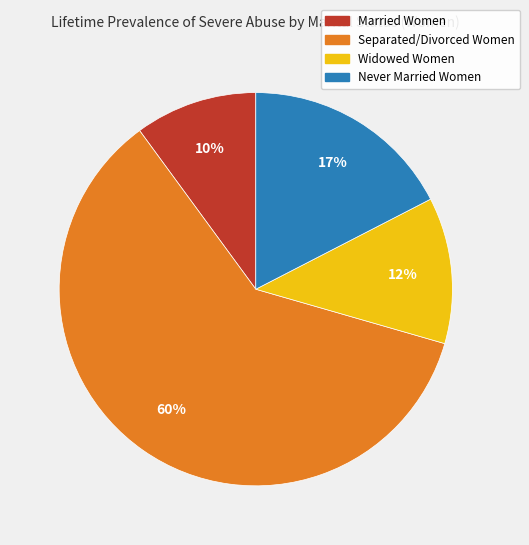

What percentage is the Never Married Women slice, to the nearest percent?

17%